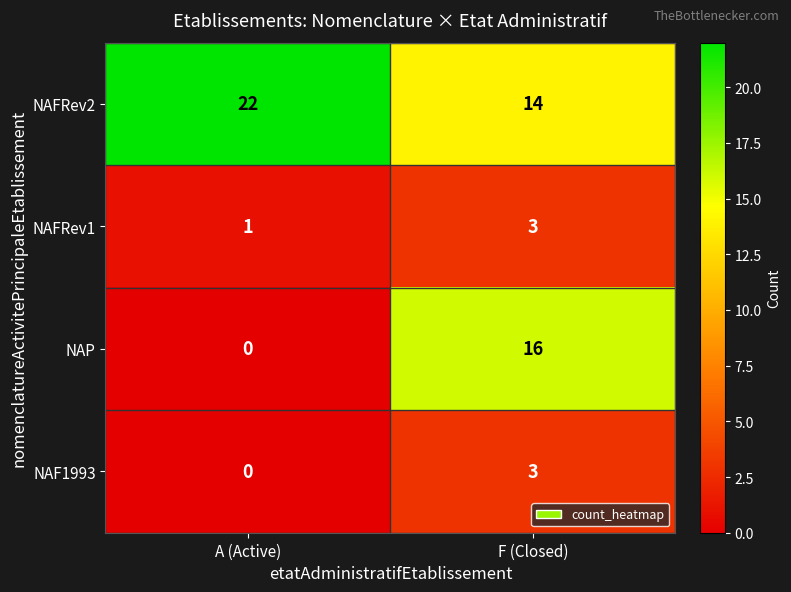

What is the greatest value displayed?

22